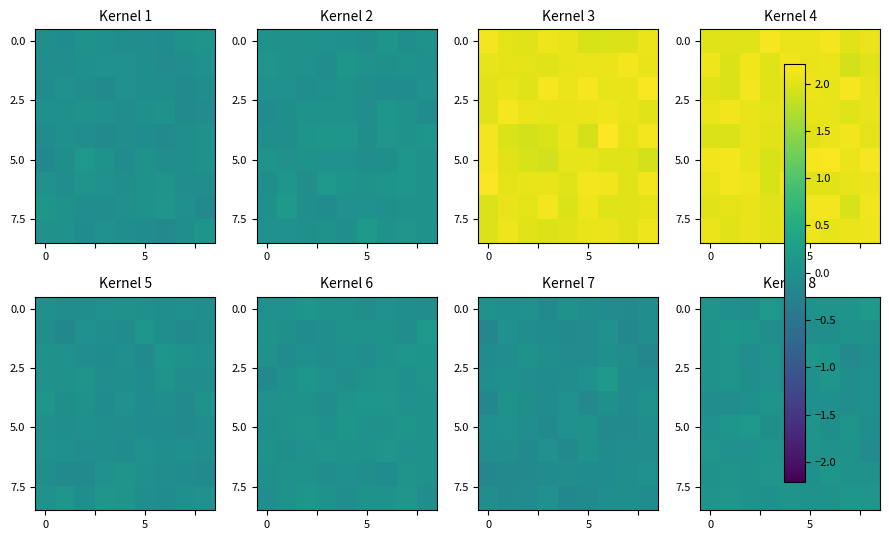

At how many categories does at least one series exceed 0?

9